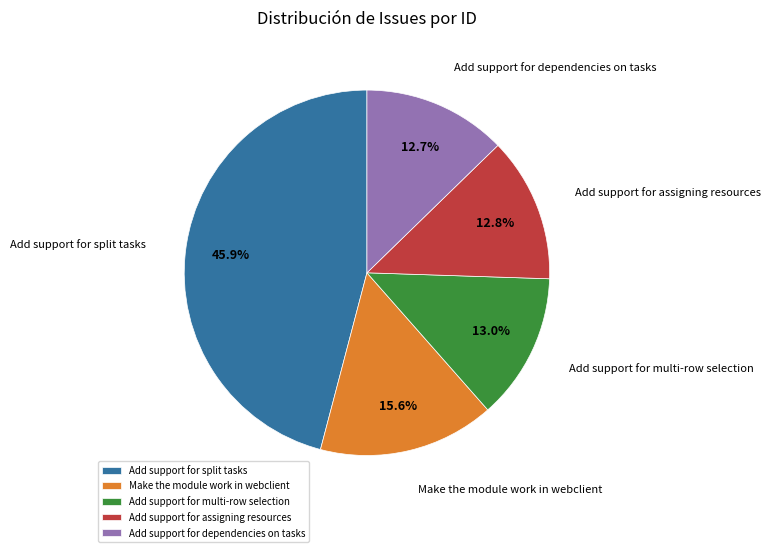

Does Make the module work in webclient account for over 50% of the chart?

No